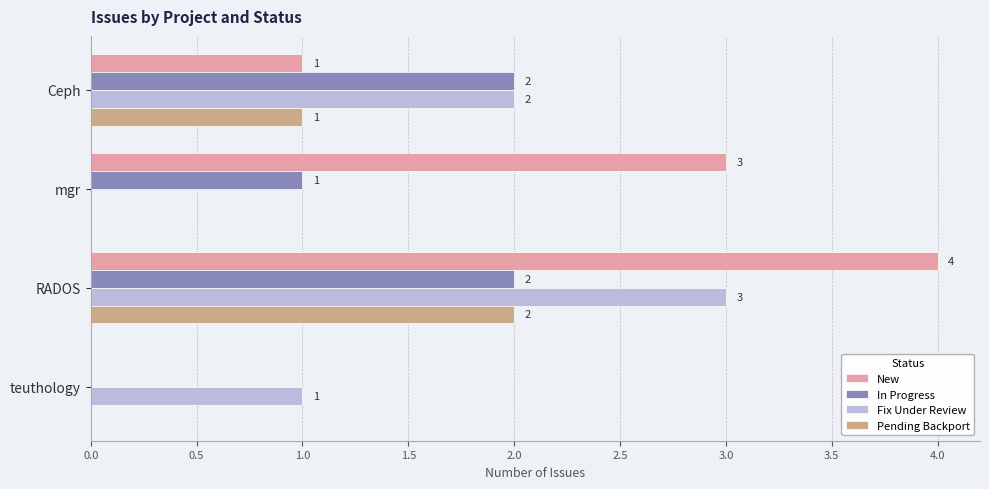

At which category is the sum across all series the highest?

RADOS